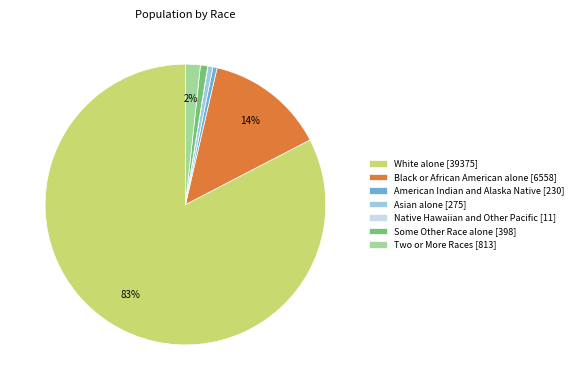

Is it true that Asian alone [275] is 1% of the pie?

True